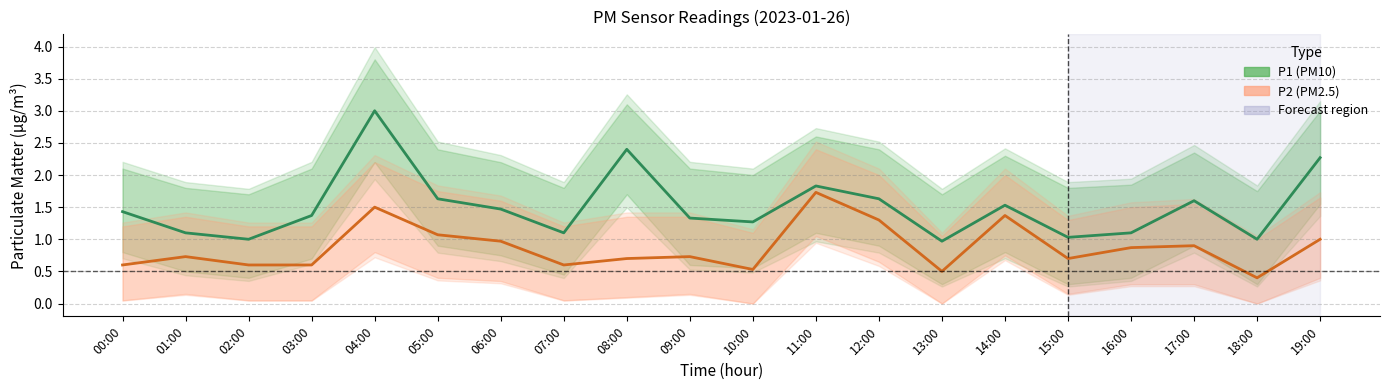

Where is the first local minimum for P2 (PM2.5)?

07:00